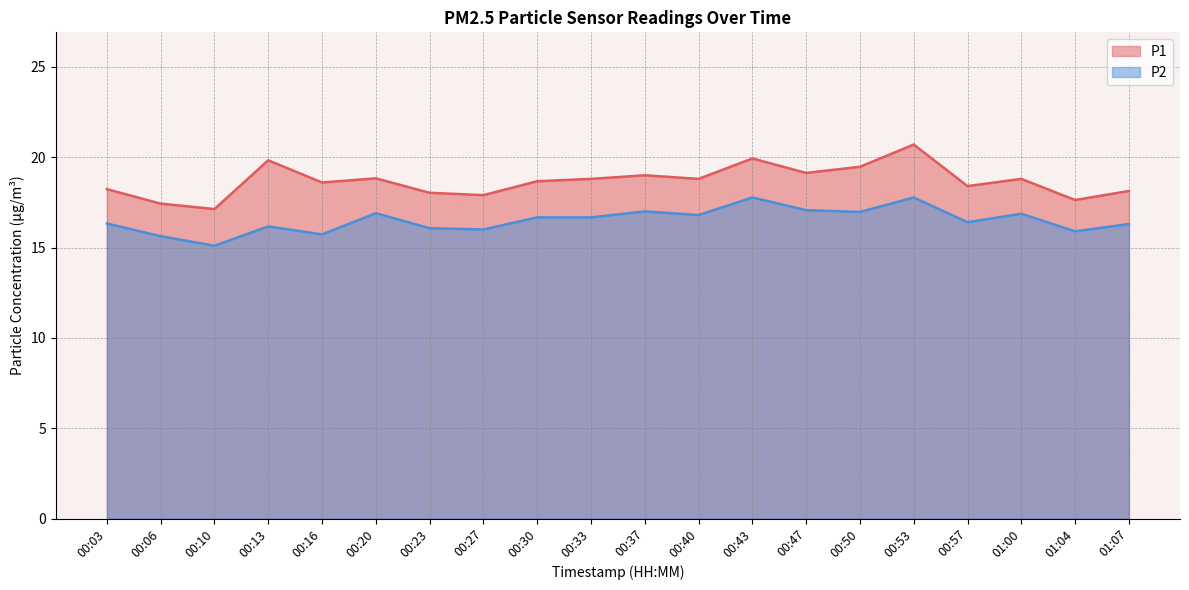

Which series has the largest total across all categories?

P1